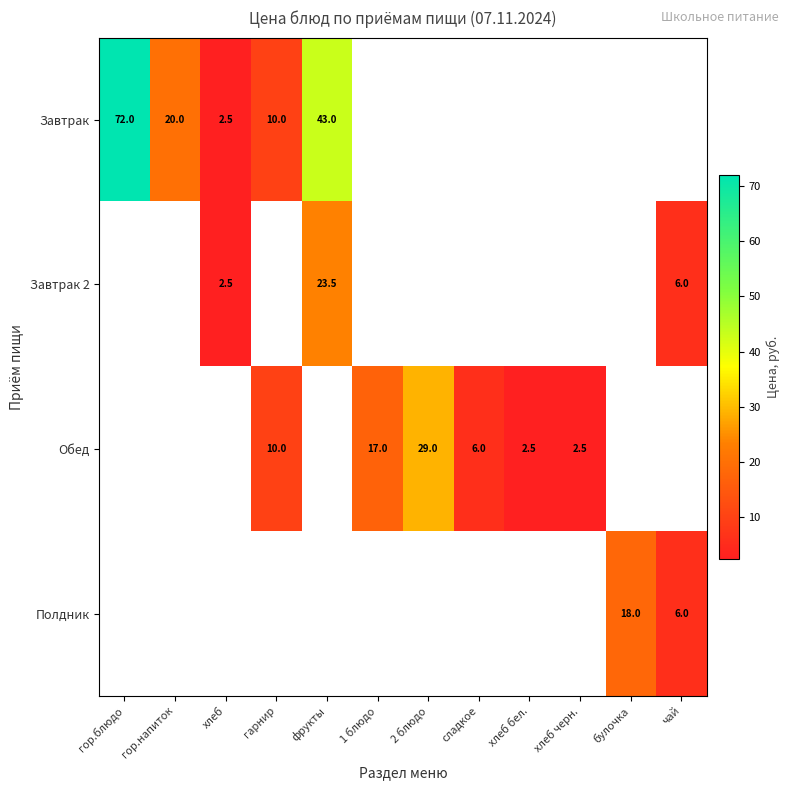

True or false: Обед has a value of 3.9 at хлеб бел..

False